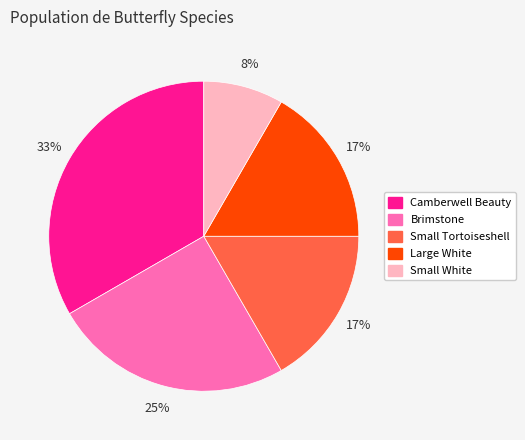

Is there any slice that represents more than half of the pie?

No